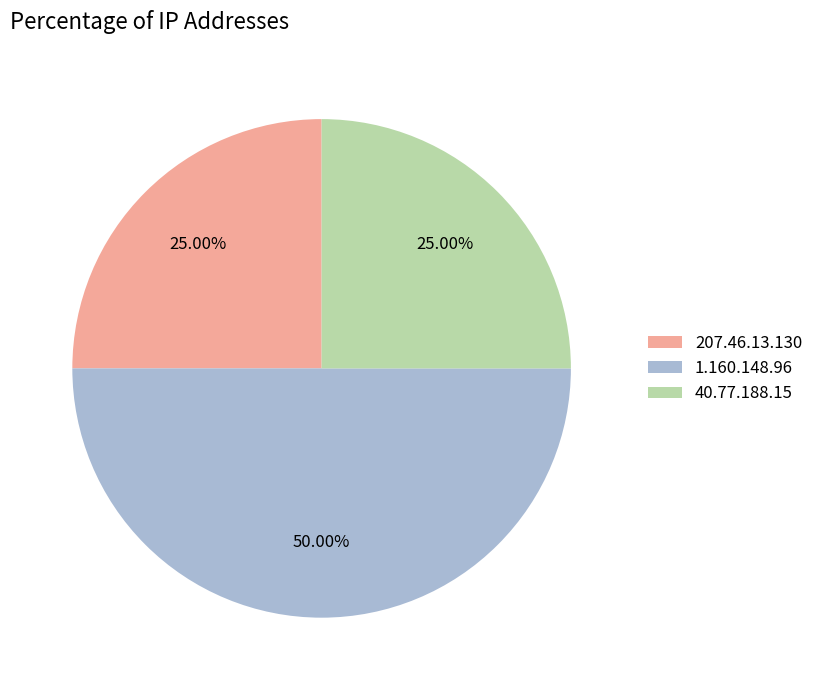

To the nearest percent, what percentage of the pie is 40.77.188.15?

25%